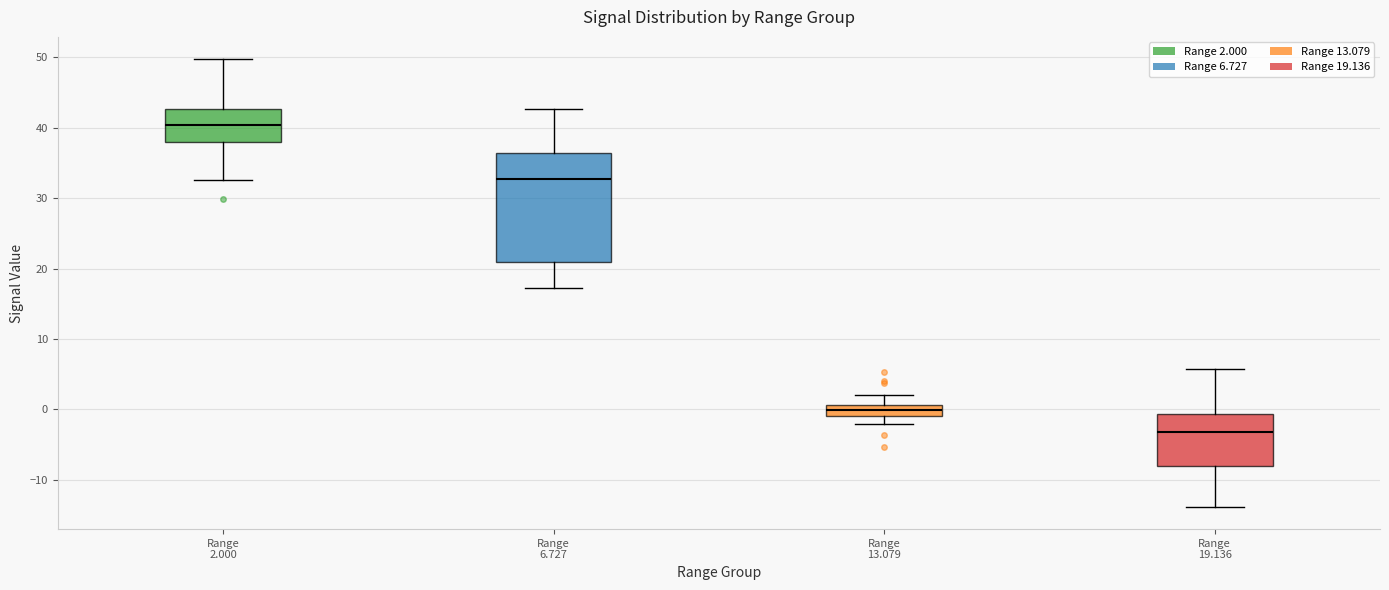

Where does the median line of the box for Range 19.136 sit on the y-axis? The values are not printed on the chart, so give them approximately, as read against the axis.

-3